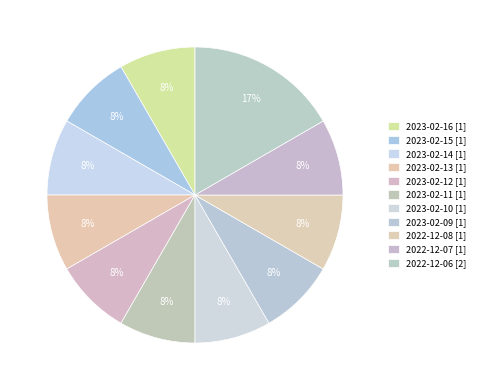

What is the smallest slice in the pie chart?

2023-02-16